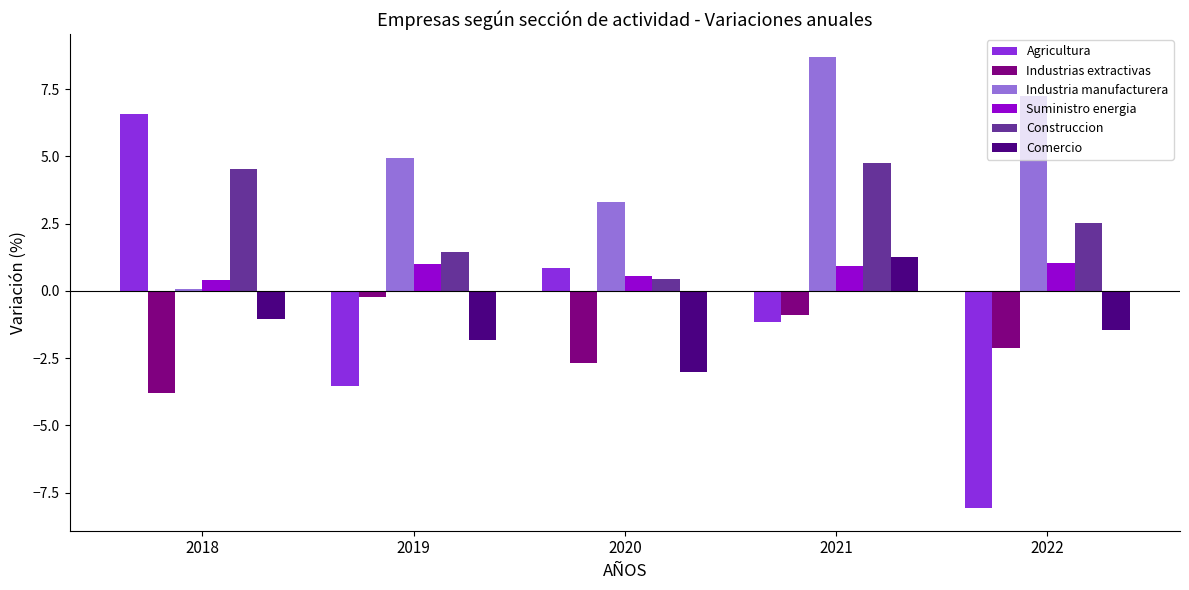

Reading left to right, what are all the values shown in this chart?

Agricultura: 6.6	-3.5	0.9	-1.2	-8.1
Industrias extractivas: -3.8	-0.2	-2.7	-0.9	-2.1
Industria manufacturera: 0.1	5.0	3.3	8.7	7.3
Suministro energia: 0.4	1.0	0.6	0.9	1.0
Construccion: 4.5	1.4	0.5	4.7	2.5
Comercio: -1.0	-1.8	-3.0	1.3	-1.4